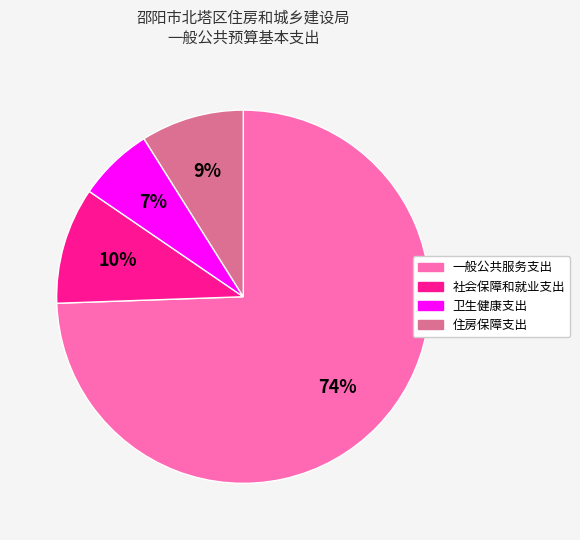

Do 卫生健康支出 and 住房保障支出 together represent more than half of the pie?

No